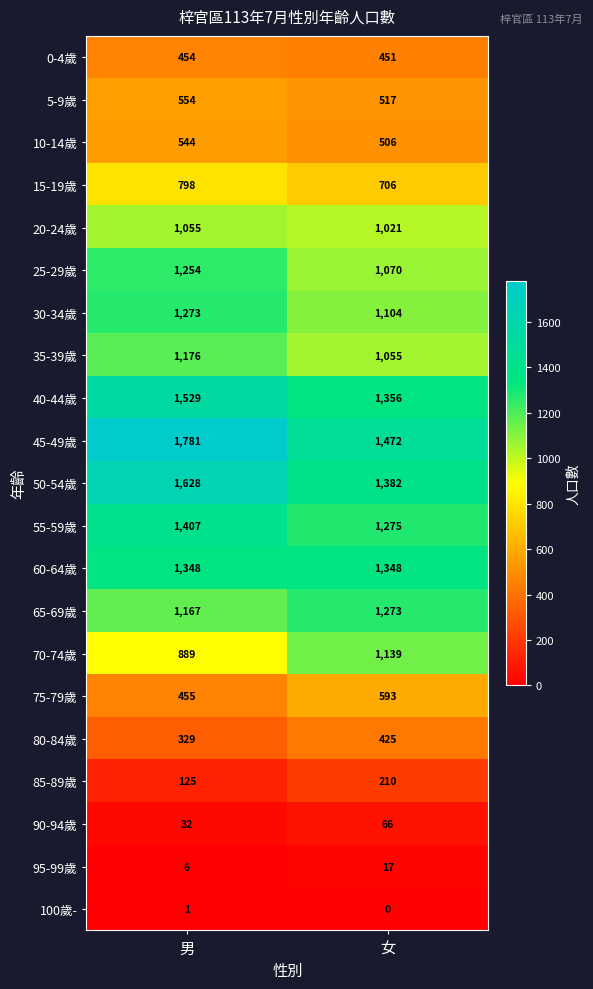

What is the maximum value shown in the chart?

1781